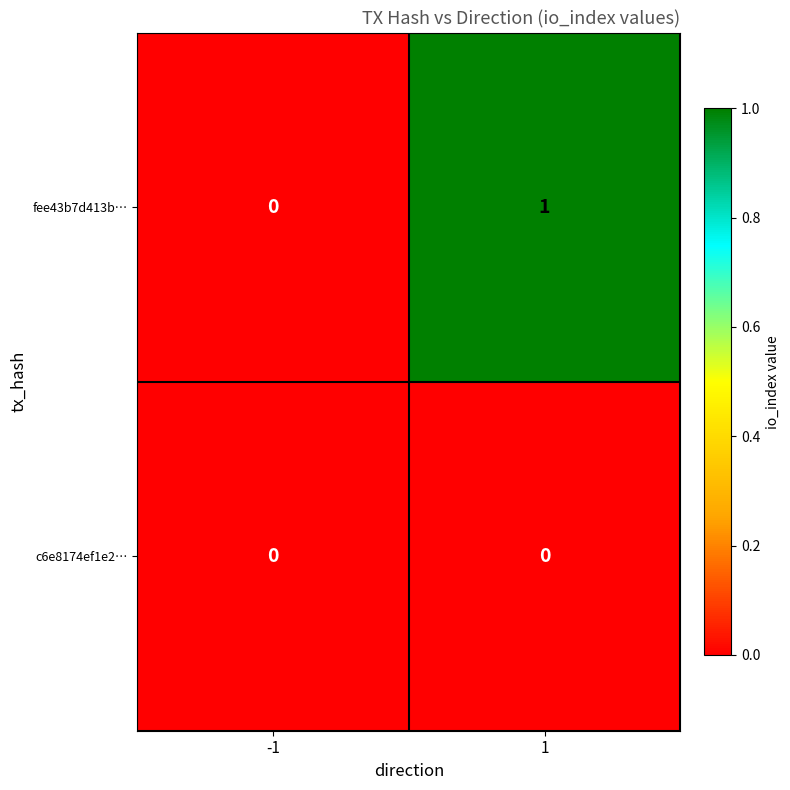

Rank the series by their average value, from lowest to highest.

c6e8174ef1e2…, fee43b7d413b…